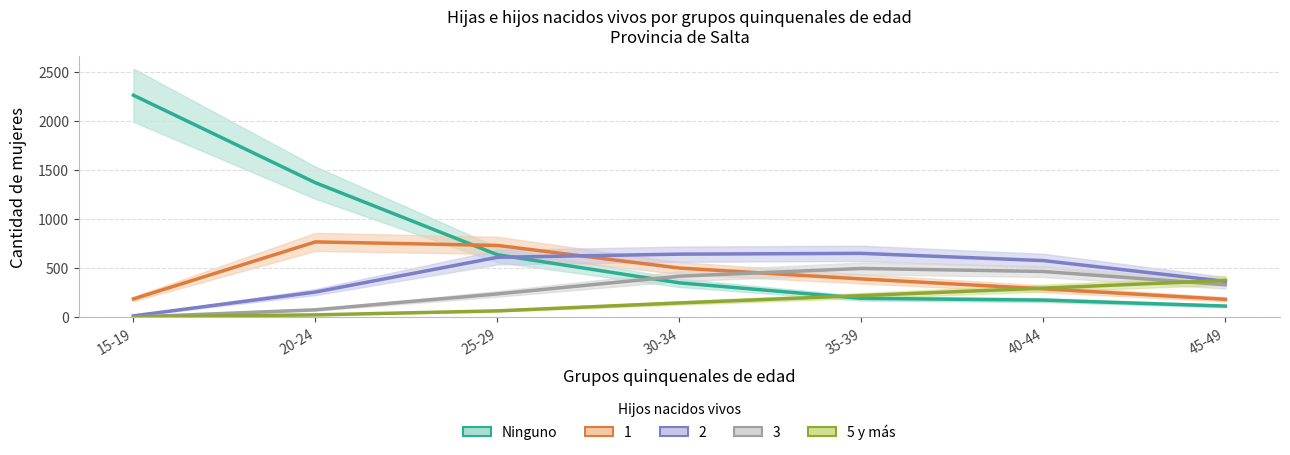

What is the spread (max minus min) of values at 20-24?

1349